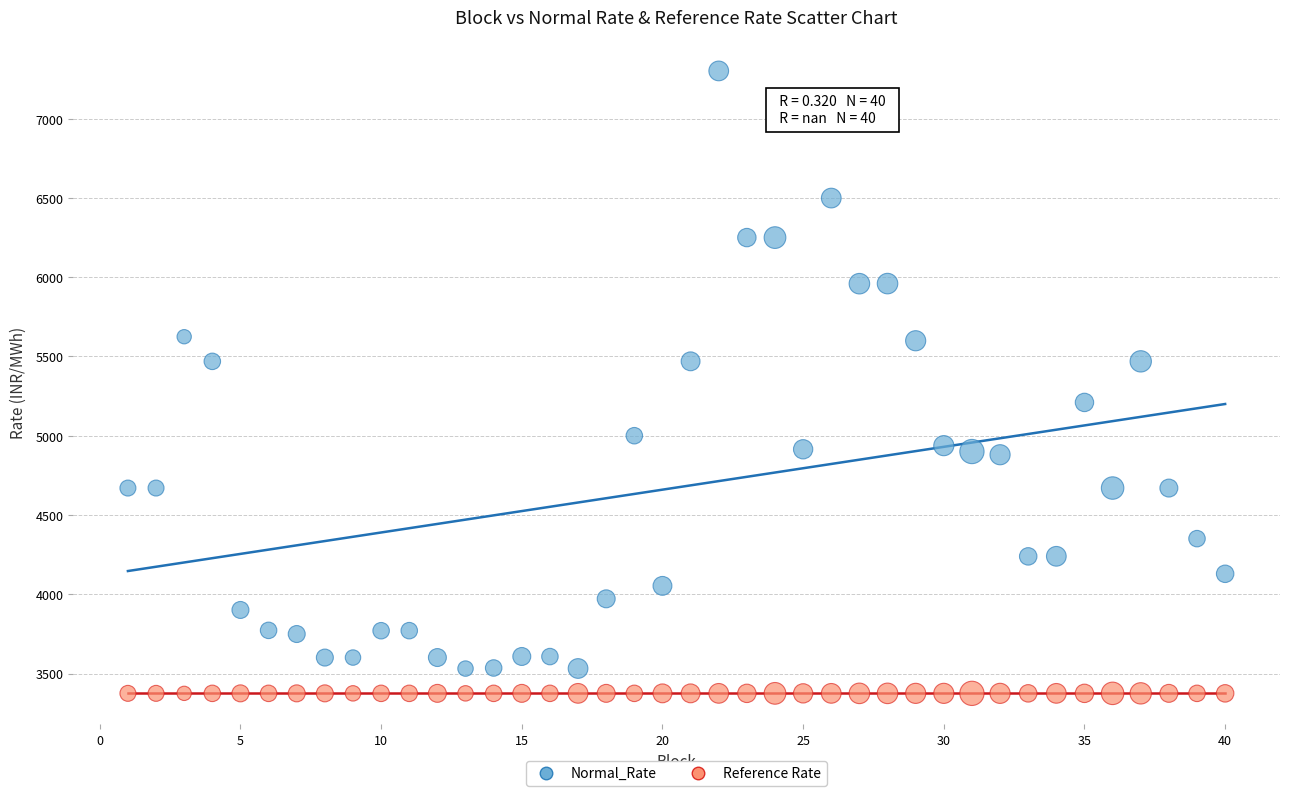

Which series contains the highest Y value?

Normal_Rate